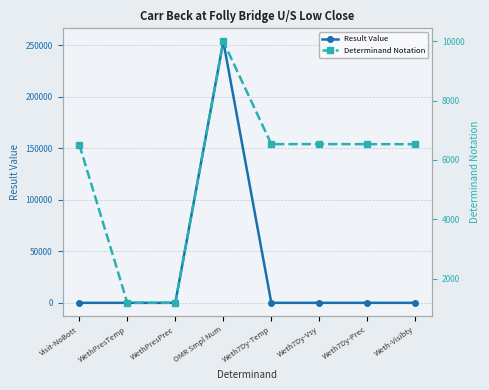

What position from the right is Visit-NoBott?

8